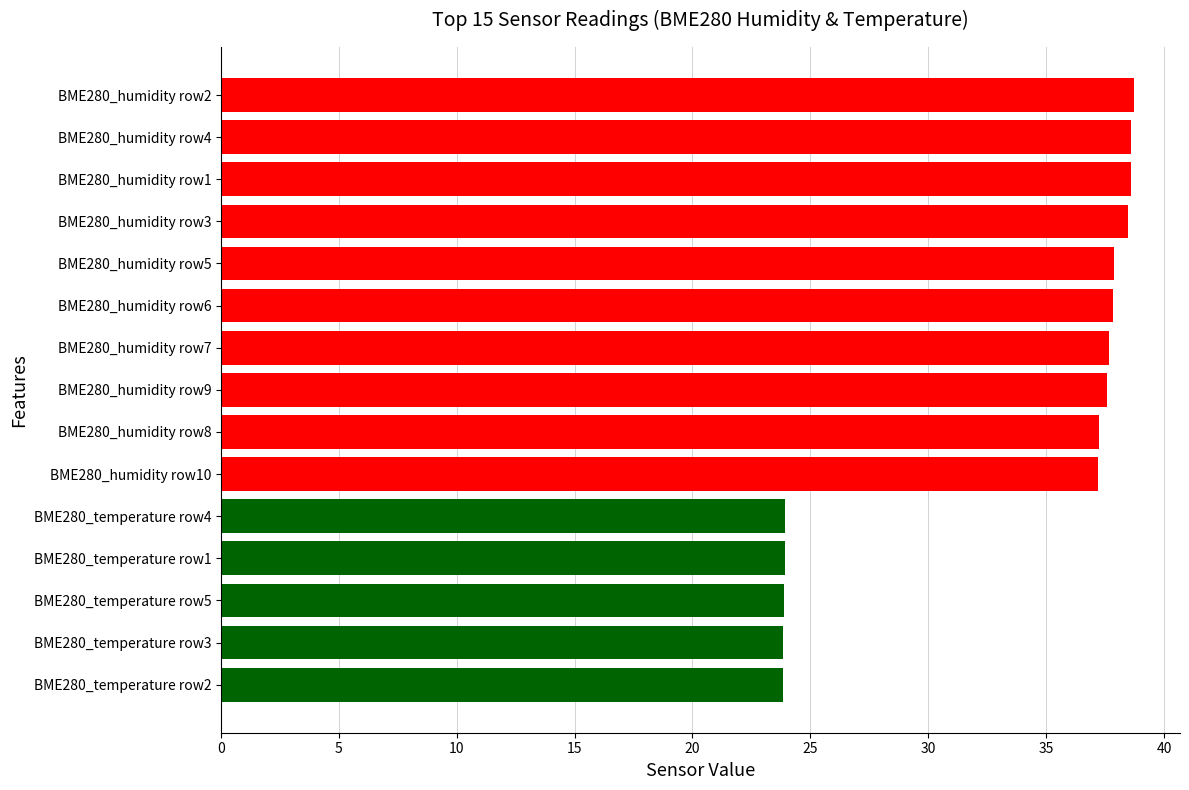

What is the difference between the second highest and second lowest values?

14.8